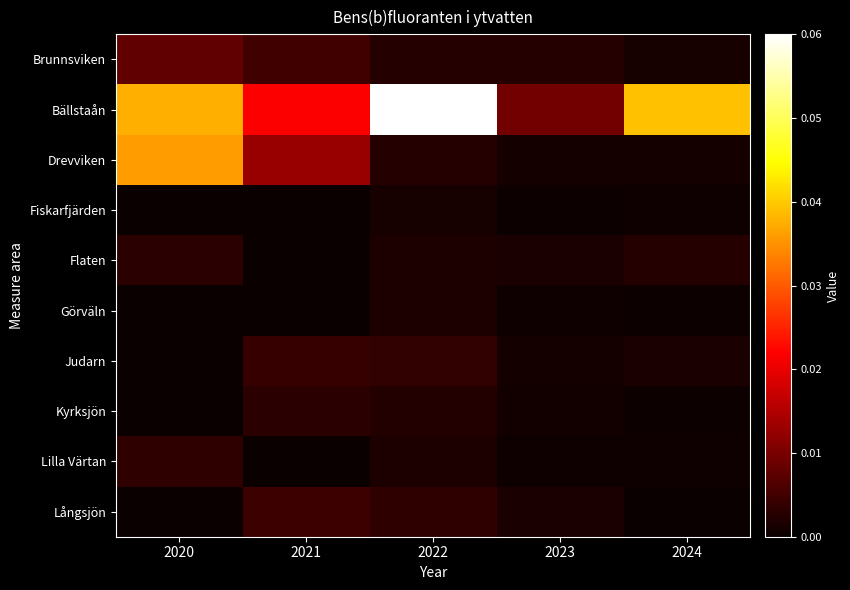

Reading left to right, extract all data points from this chart.

Brunnsviken: 2020=0.0	2021=0.0	2022=0.0	2023=0.0	2024=0.0
Bällstaån: 2020=0.0	2021=0.0	2022=0.1	2023=0.0	2024=0.0
Drevviken: 2020=0.0	2021=0.0	2022=0.0	2023=0.0	2024=0.0
Fiskarfjärden: 2020=0.0	2021=0.0	2022=0.0	2023=0.0	2024=0.0
Flaten: 2020=0.0	2021=0.0	2022=0.0	2023=0.0	2024=0.0
Görväln: 2020=0.0	2021=0.0	2022=0.0	2023=0.0	2024=0.0
Judarn: 2020=0.0	2021=0.0	2022=0.0	2023=0.0	2024=0.0
Kyrksjön: 2020=0.0	2021=0.0	2022=0.0	2023=0.0	2024=0.0
Lilla Värtan: 2020=0.0	2021=0.0	2022=0.0	2023=0.0	2024=0.0
Långsjön: 2020=0.0	2021=0.0	2022=0.0	2023=0.0	2024=0.0